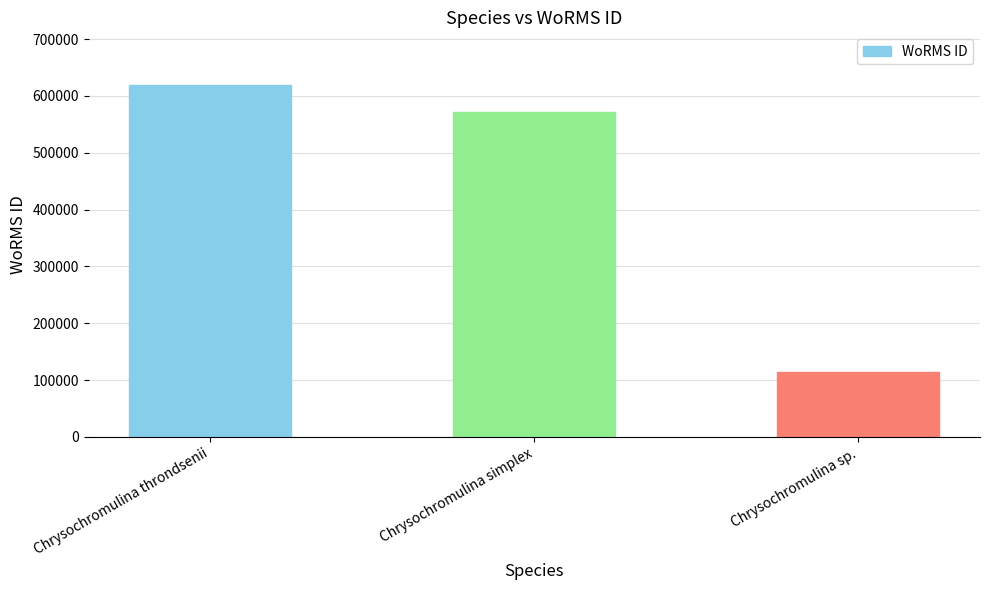

True or false: the data shows 170380 at Chrysochromulina throndsenii.

False